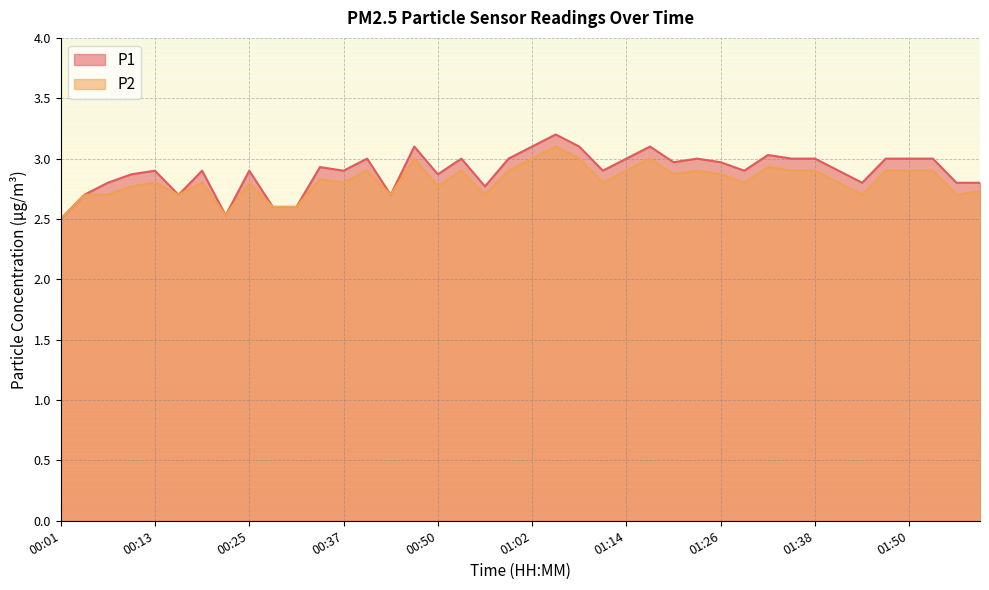

The value of P2 at 00:16 is 2.7. True or false?

True